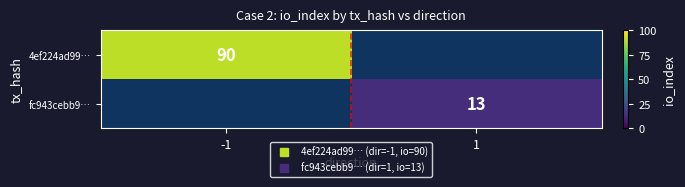

At how many categories does at least one series exceed 78?

1